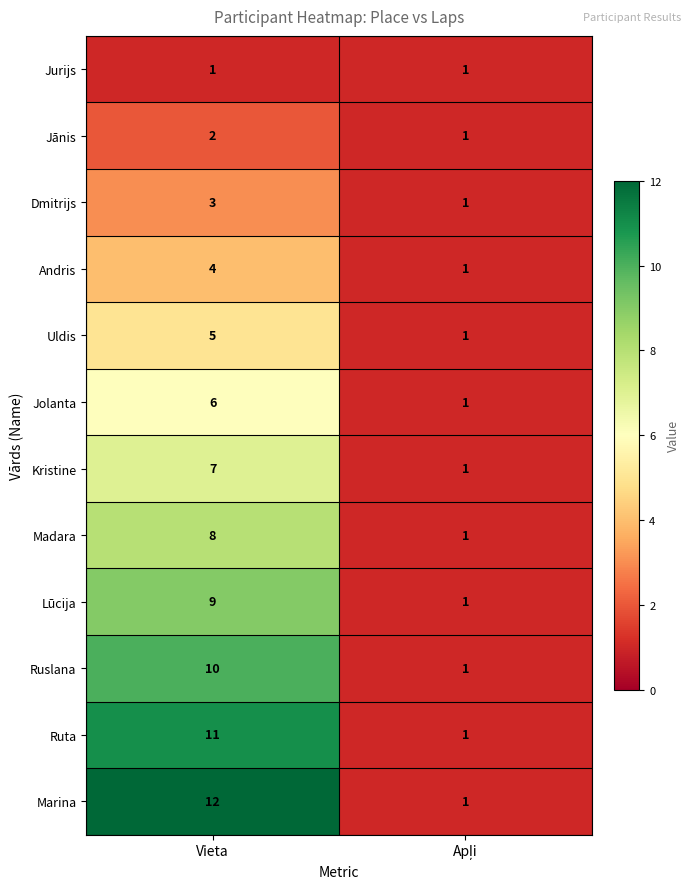

What is the approximate value of Ruslana at Vieta?

10